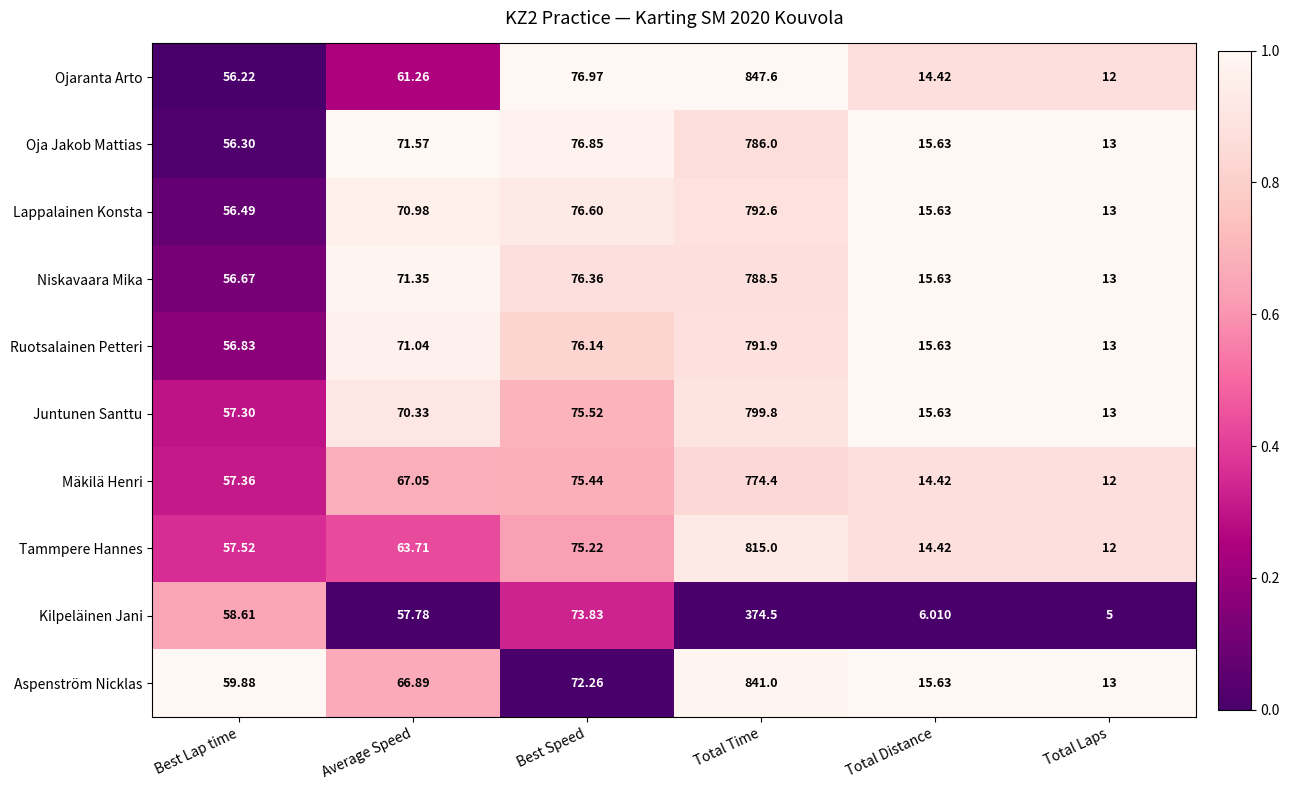

Which series has the largest range (max minus min)?

Ojaranta Arto